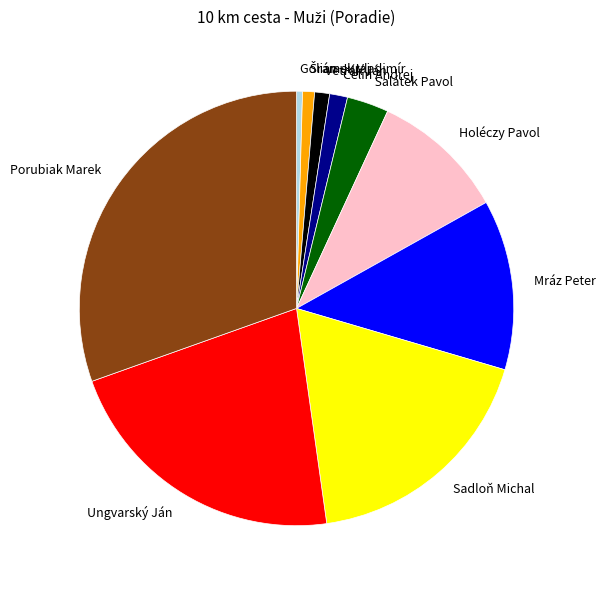

Is the sum of Ungvarský Ján and Holéczy Pavol greater than half?

No